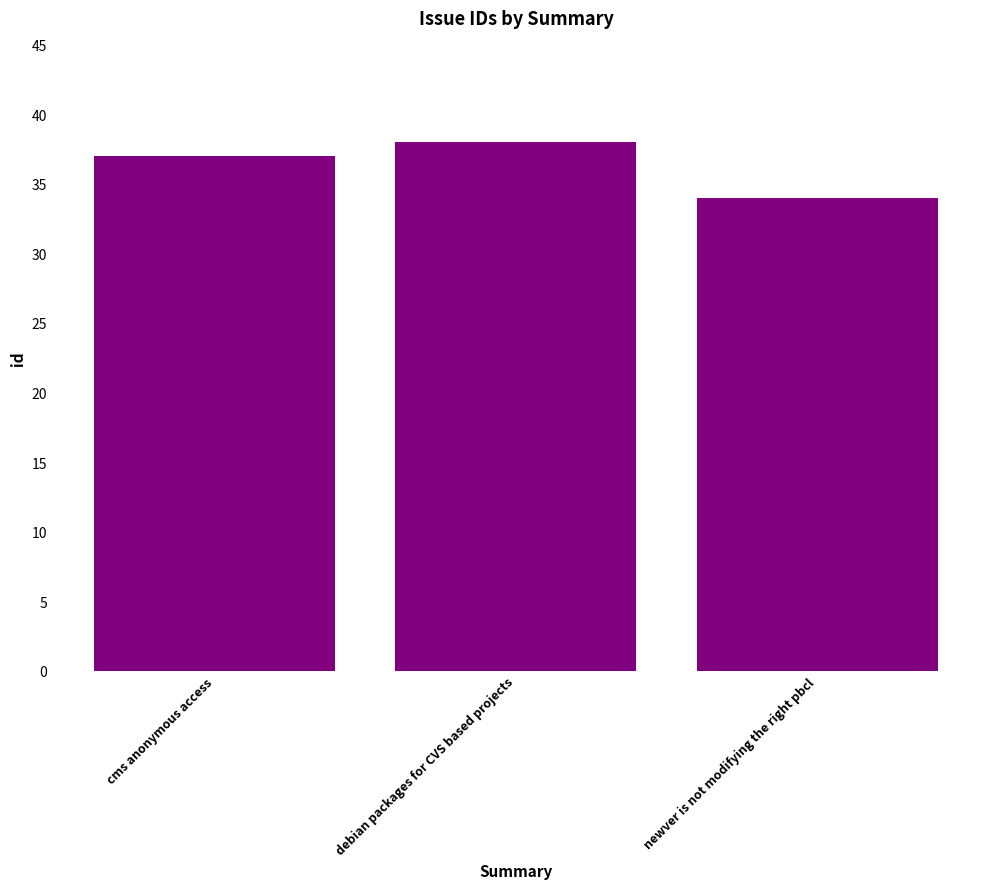

What is the approximate value at cms anonymous access?

37